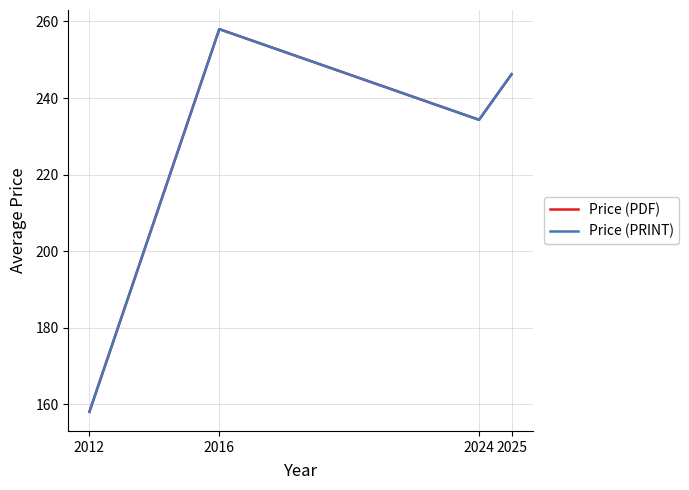

At which label does Price (PDF) first exceed 246?

2016